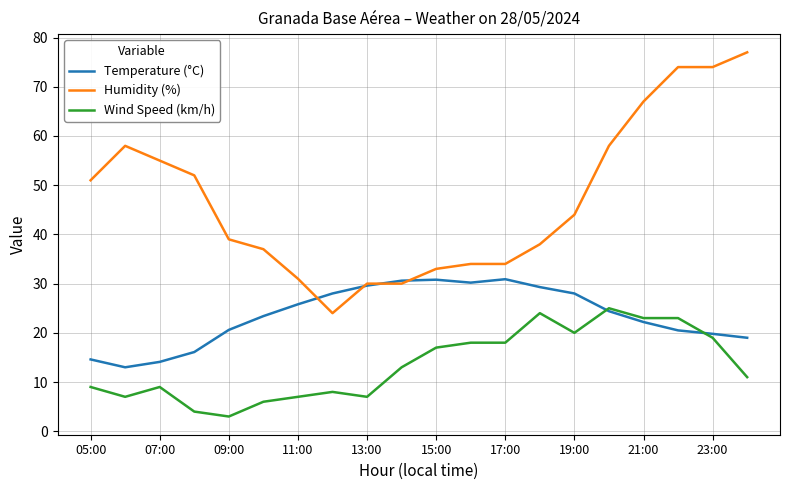

What is the minimum value for Temperature (°C)?

13.0